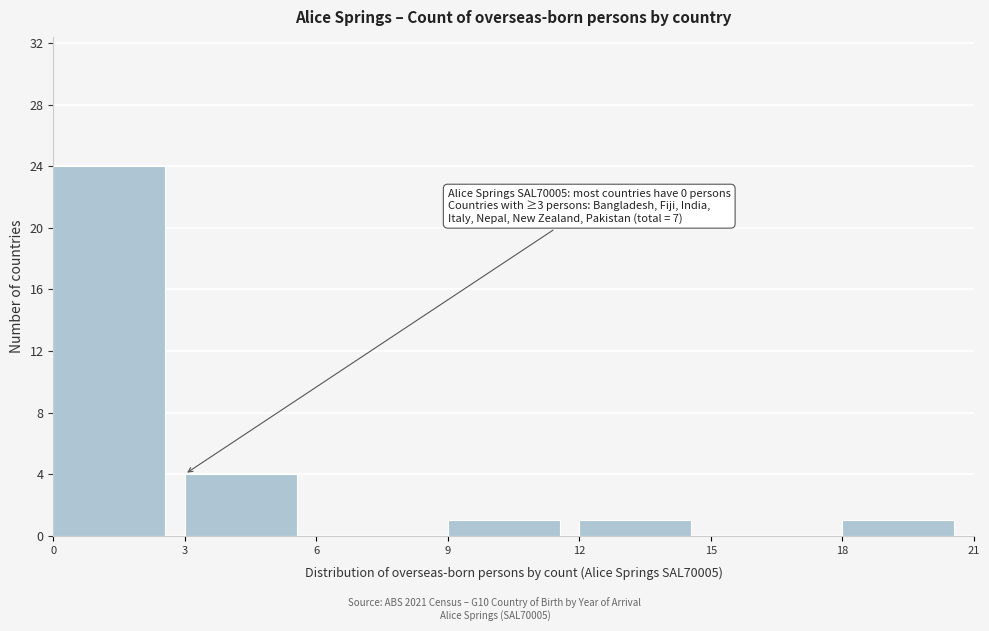

Which range on the x-axis has the tallest bar?

0 to 3